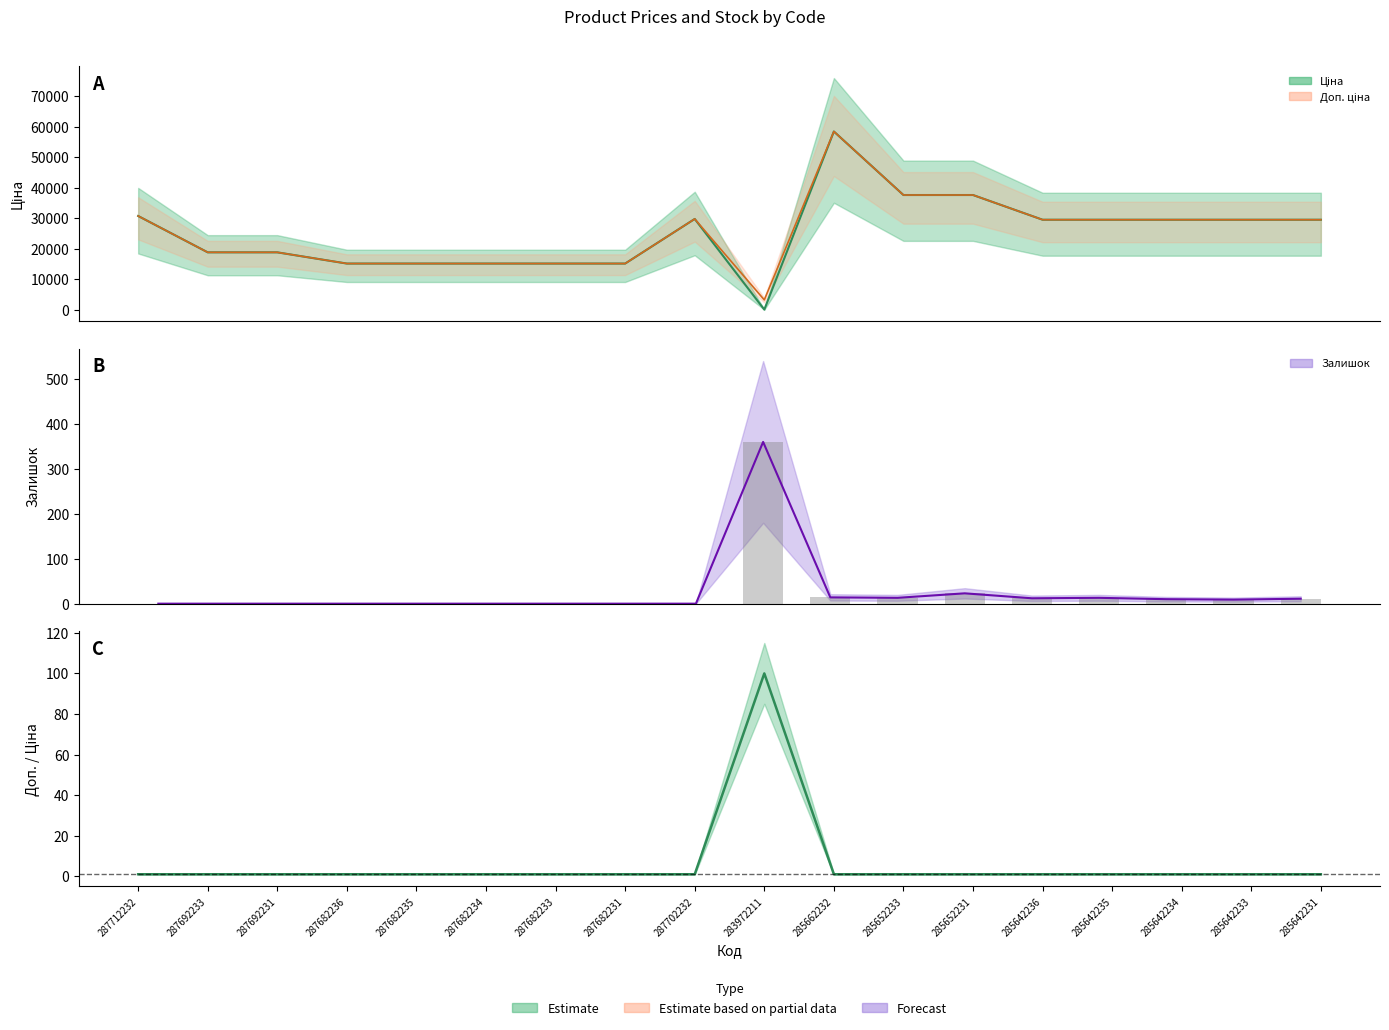

What are all the series names shown in the legend?

Ціна, Доп. ціна, Залишок